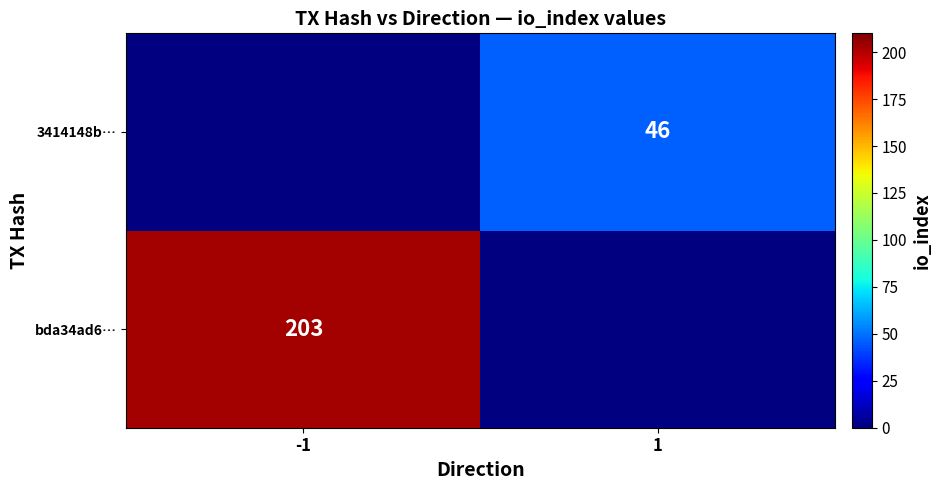

Is it true that 3414148b… equals 46 at 1?

True